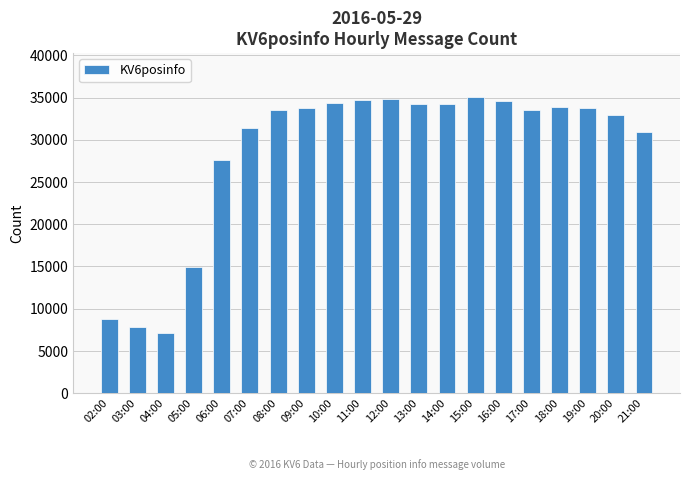

What position from the right is 20:00?

2